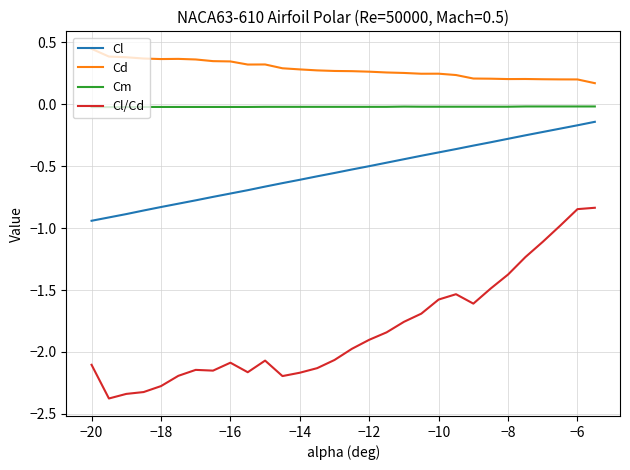

Which series has the largest total across all categories?

Cd